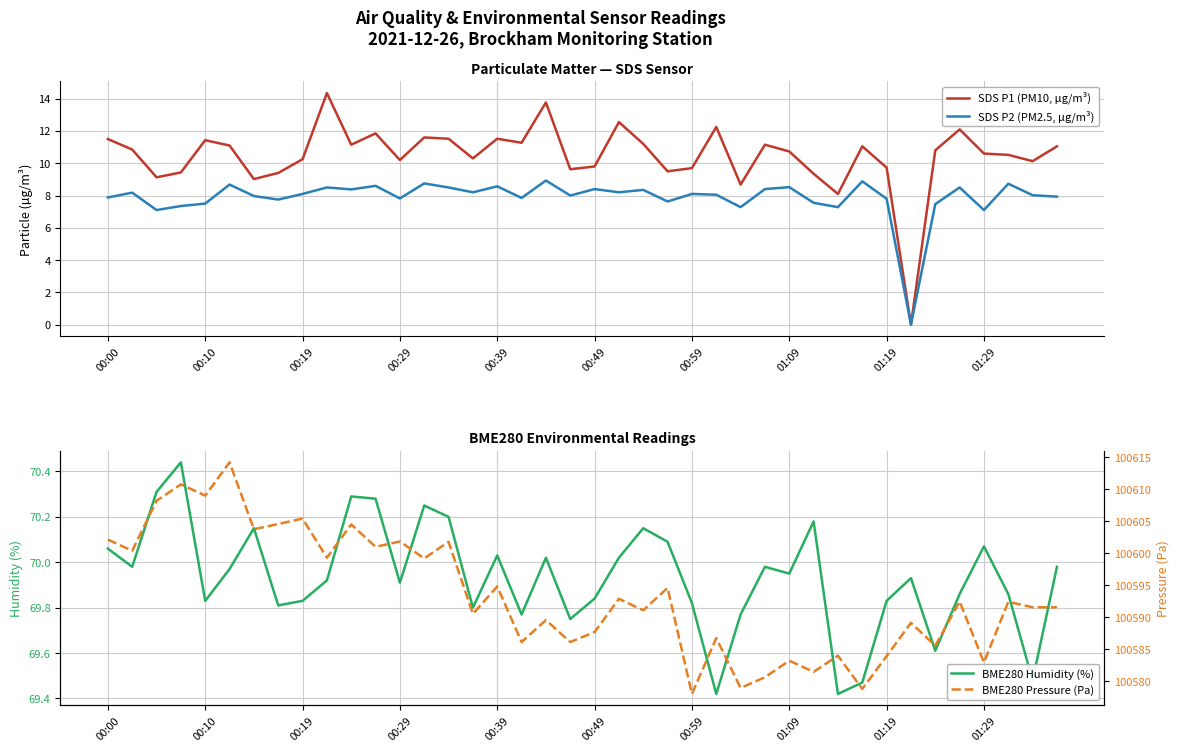

Which series has the widest spread of values?

BME280 Pressure (Pa)